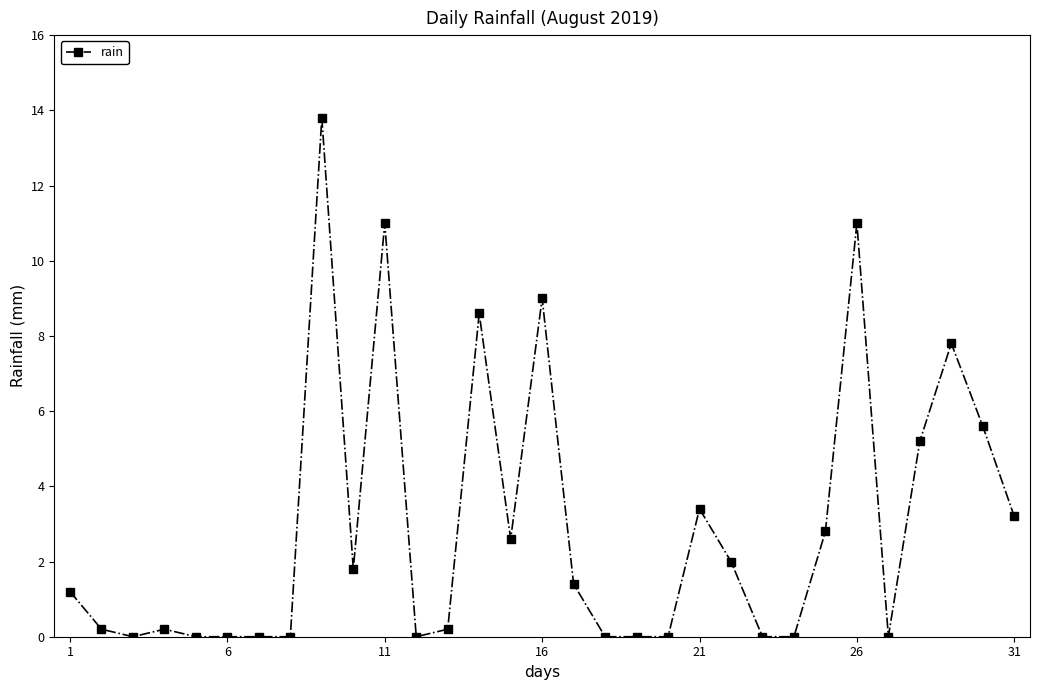

True or false: there are more than 0 points higher than both neighbors.

True